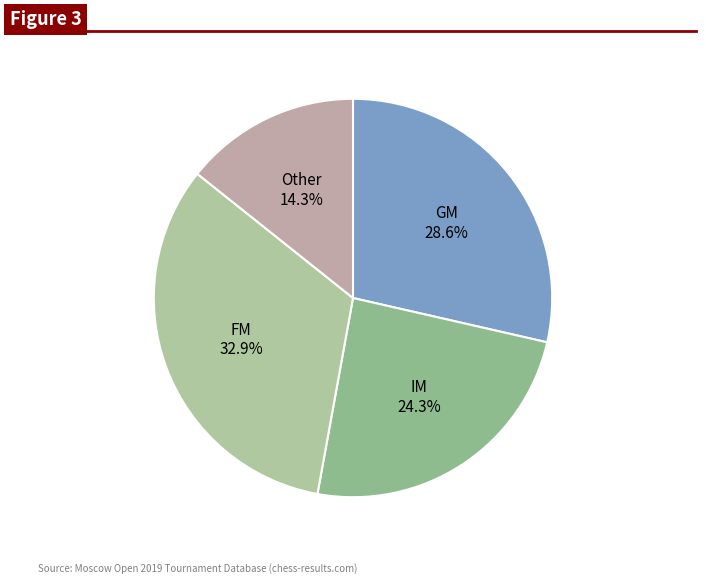

Rank the categories by value from lowest to highest.

Other, IM, GM, FM